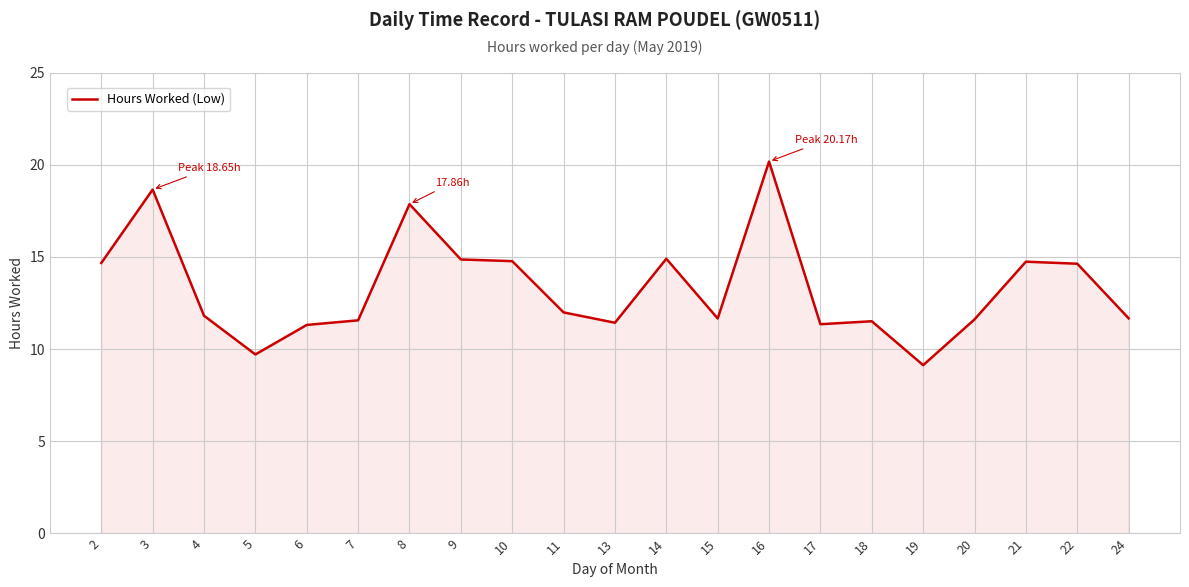

What is the difference between the maximum and minimum values?

11.0